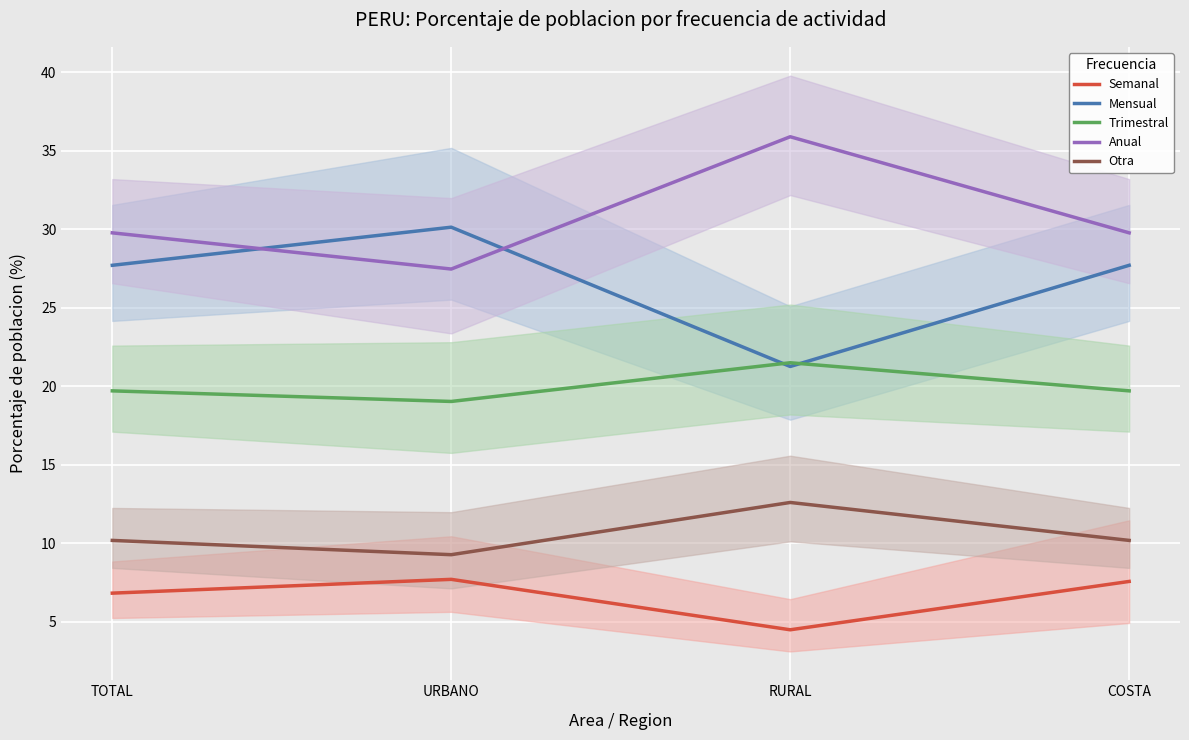

At COSTA, list the series in order from smallest to largest.

Semanal, Otra, Trimestral, Mensual, Anual